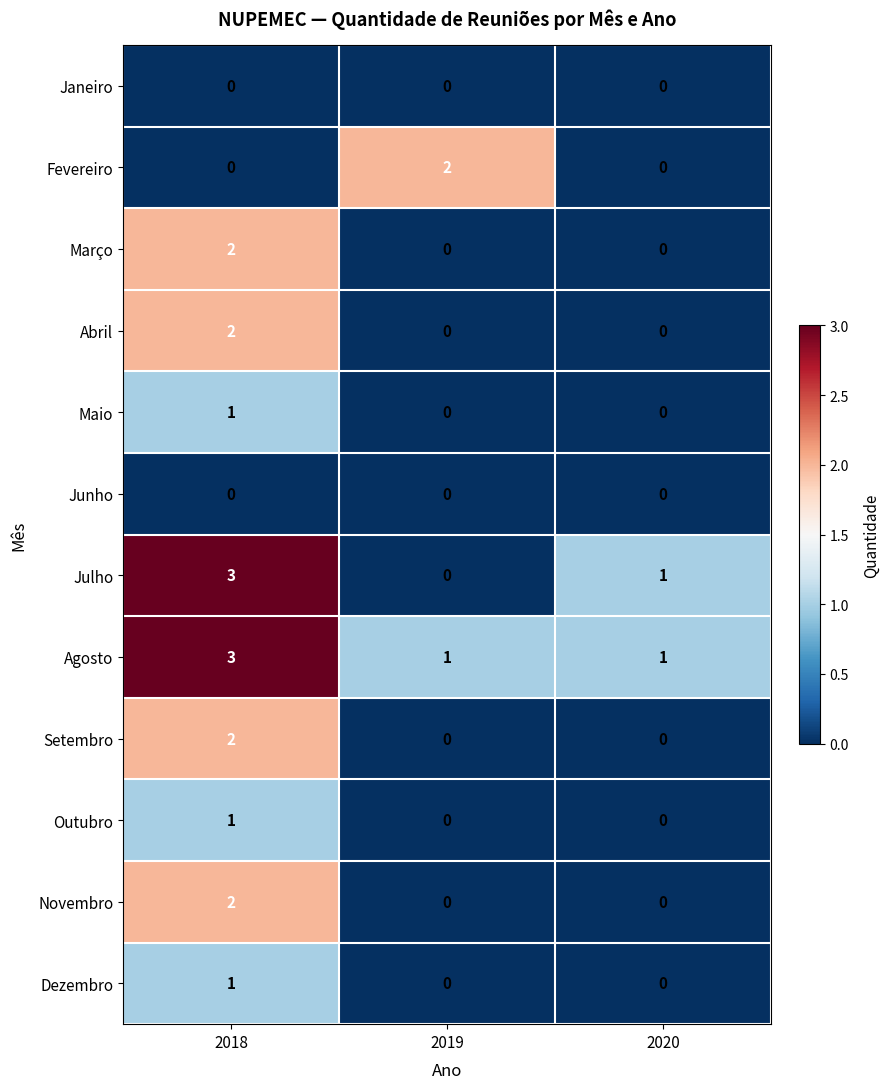

How many data points in Julho are less than 1?

1